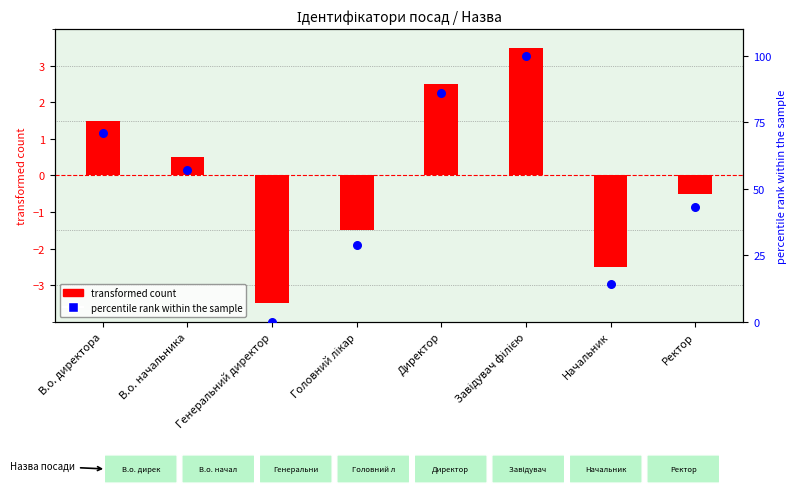

Which series contains the highest Y value?

percentile rank within the sample